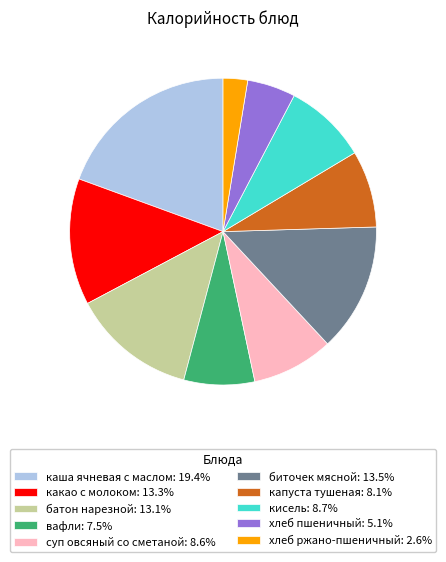

The биточек мясной slice represents 14% of the pie. True or false?

True